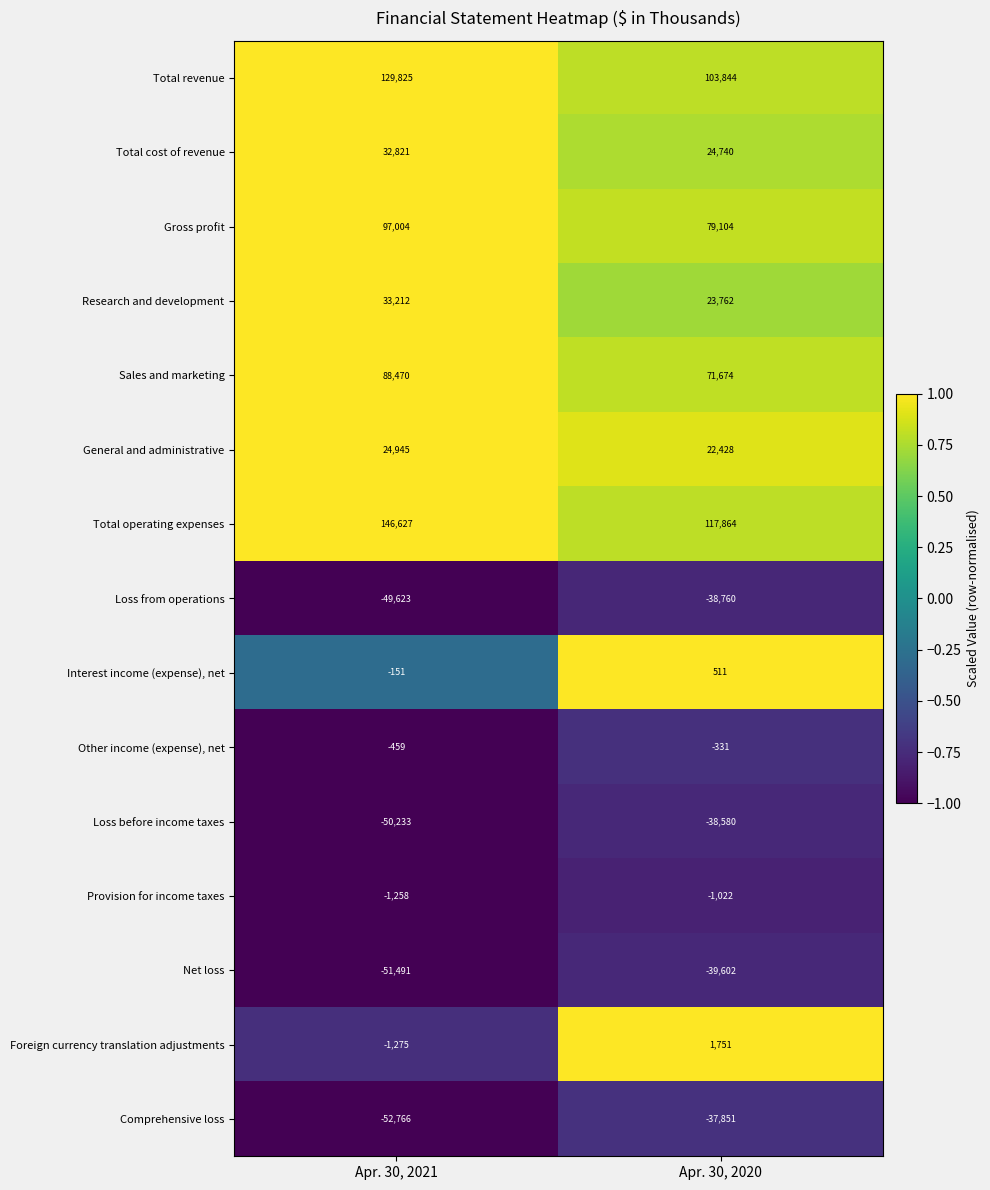

What is the difference between the maximum and minimum values in the Total cost of revenue series?

8081